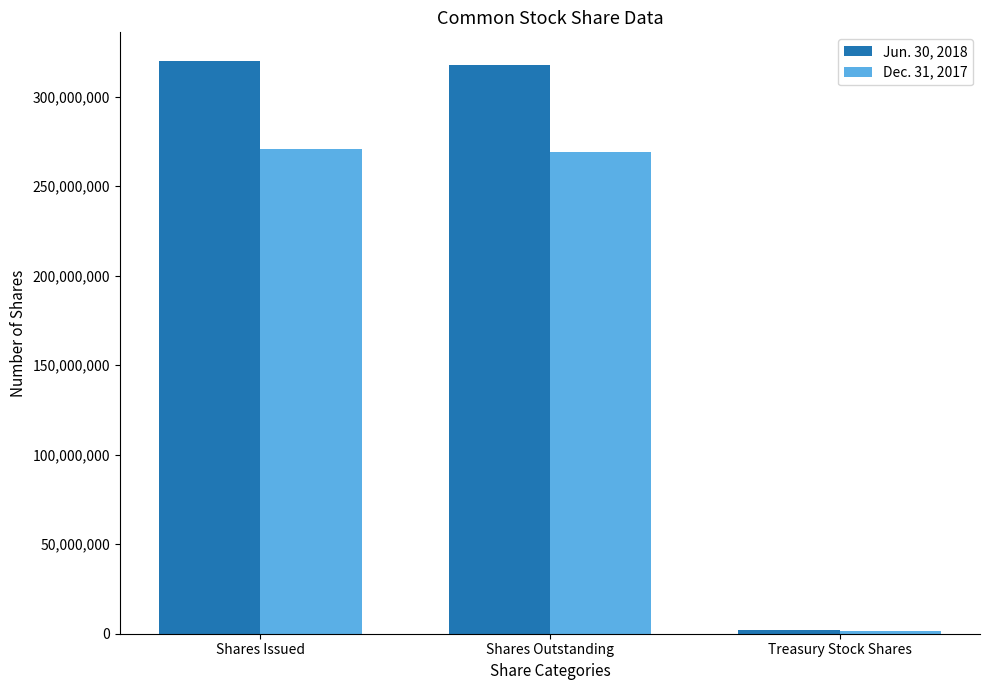

What is the average value of the Jun. 30, 2018 series?

213340356